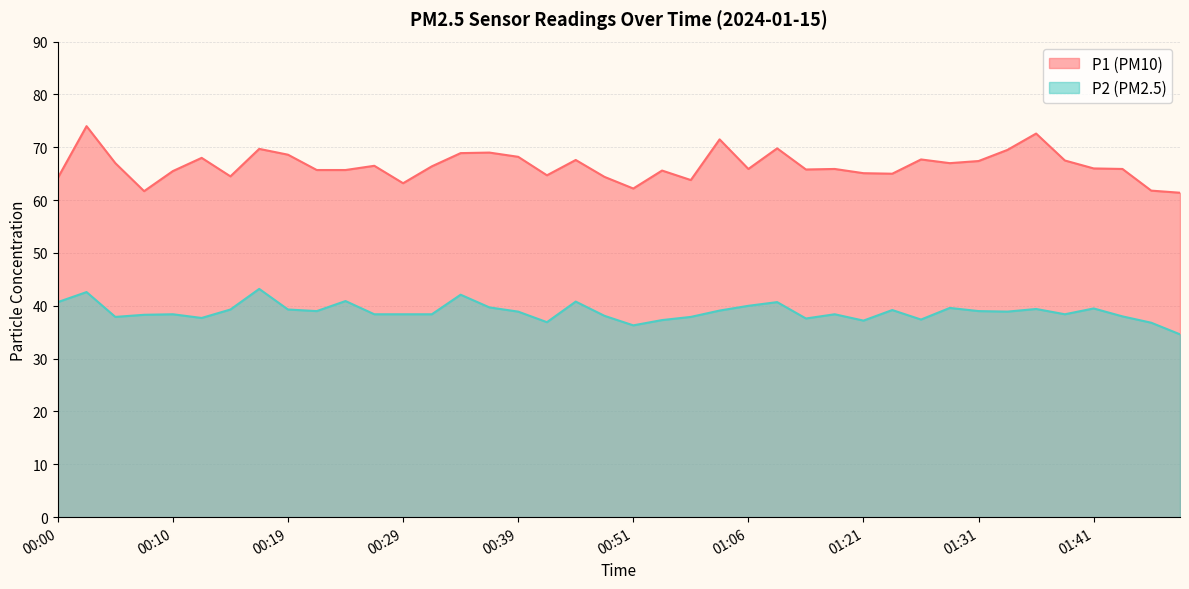

Reading right to left, extract all data points from this chart.

P1: 01:48=61.4	01:45=61.8	01:43=65.9	01:41=66.0	01:38=67.5	01:36=72.6	01:33=69.5	01:31=67.4	01:28=67.0	01:26=67.7	01:23=65.0	01:21=65.1	01:16=65.9	01:11=65.8	01:09=69.8	01:06=65.9	01:04=71.5	01:01=63.8	00:56=65.6	00:51=62.2	00:49=64.4	00:44=67.6	00:42=64.7	00:39=68.2	00:37=69.0	00:34=68.9	00:32=66.4	00:29=63.2	00:27=66.5	00:24=65.7	00:22=65.7	00:19=68.6	00:17=69.7	00:15=64.5	00:12=68.0	00:10=65.5	00:07=61.7	00:05=67.0	00:02=74.0	00:00=64.2
P2: 01:48=34.6	01:45=36.8	01:43=38.0	01:41=39.5	01:38=38.4	01:36=39.4	01:33=38.9	01:31=39.0	01:28=39.6	01:26=37.4	01:23=39.2	01:21=37.2	01:16=38.4	01:11=37.6	01:09=40.7	01:06=40.0	01:04=39.1	01:01=37.9	00:56=37.3	00:51=36.3	00:49=38.1	00:44=40.8	00:42=36.9	00:39=38.9	00:37=39.7	00:34=42.1	00:32=38.4	00:29=38.4	00:27=38.4	00:24=40.9	00:22=39.0	00:19=39.3	00:17=43.2	00:15=39.3	00:12=37.7	00:10=38.4	00:07=38.3	00:05=37.9	00:02=42.6	00:00=40.7